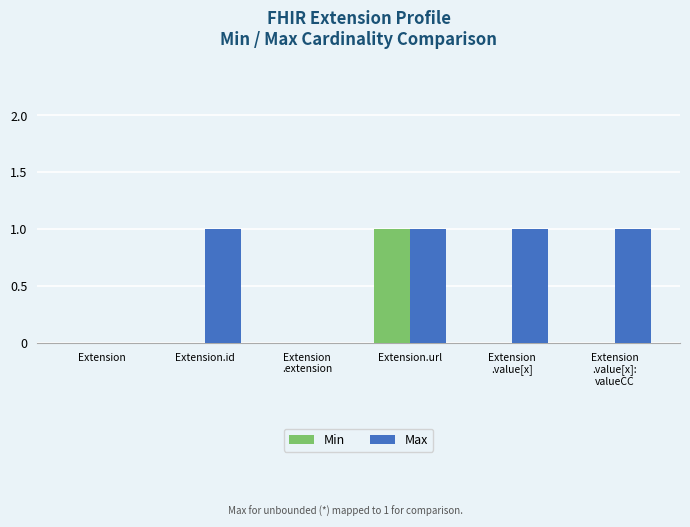

True or false: Max has a value of 1 at Extension.url.

True